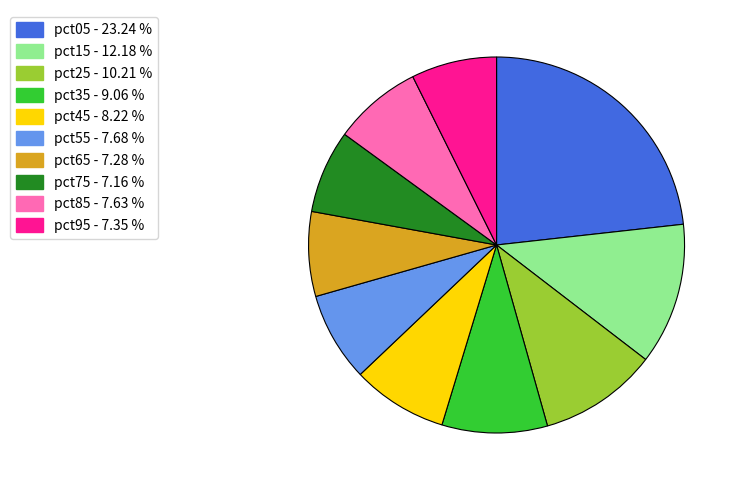

Count the number of slices in the pie.

10